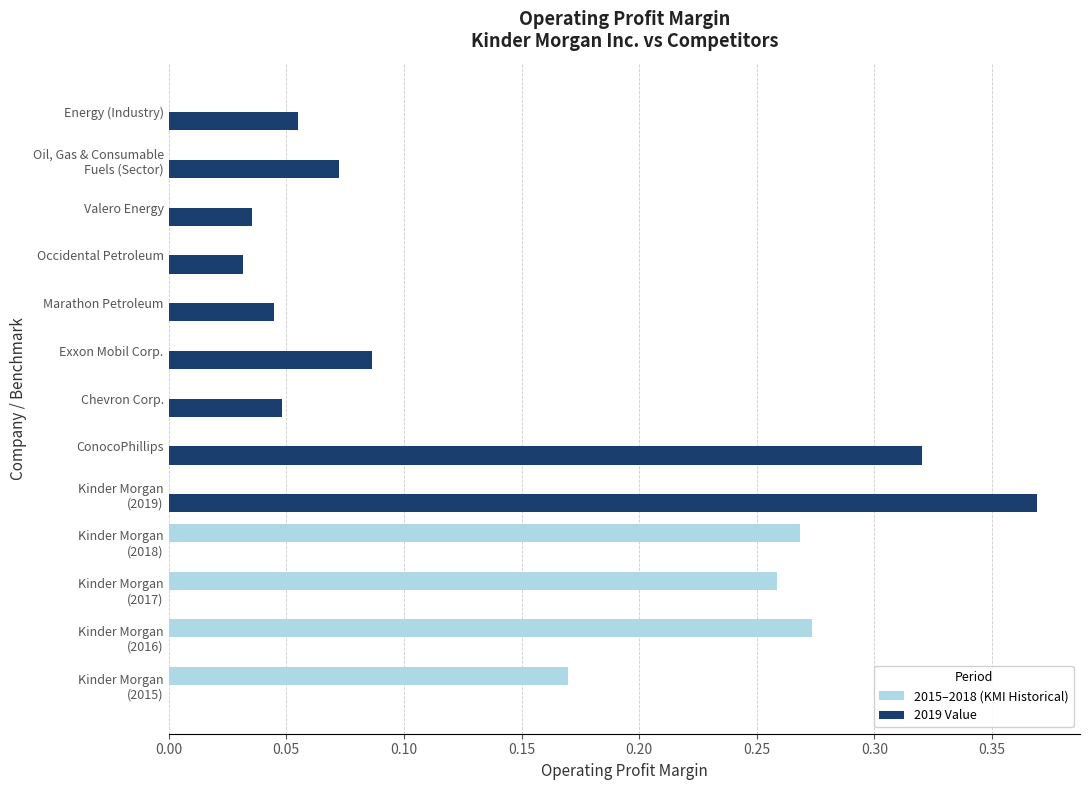

Is it true that 2019 Value equals 0.0 at Marathon Petroleum?

True